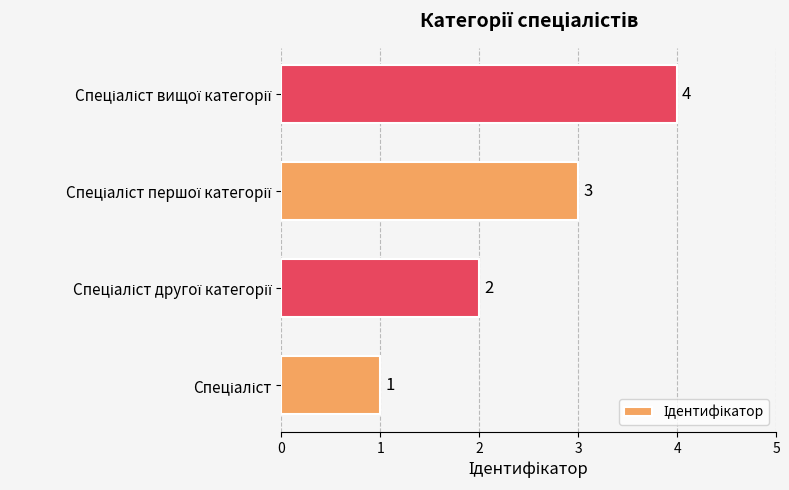

How many values are between 2 and 4?

3